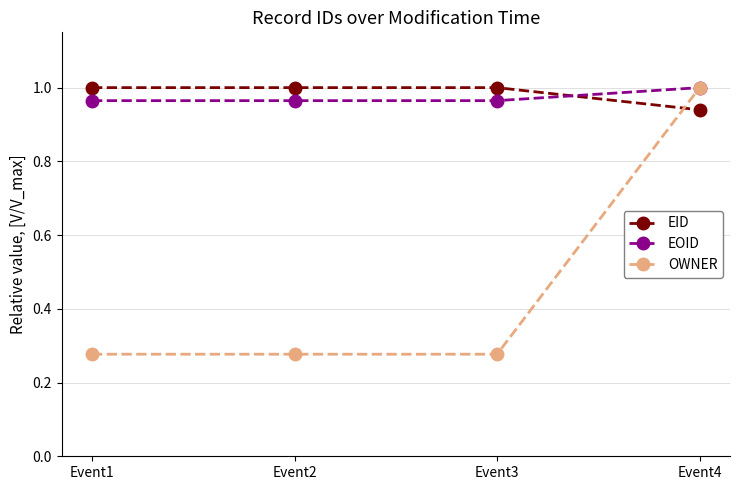

At how many categories does at least one series exceed 0?

4